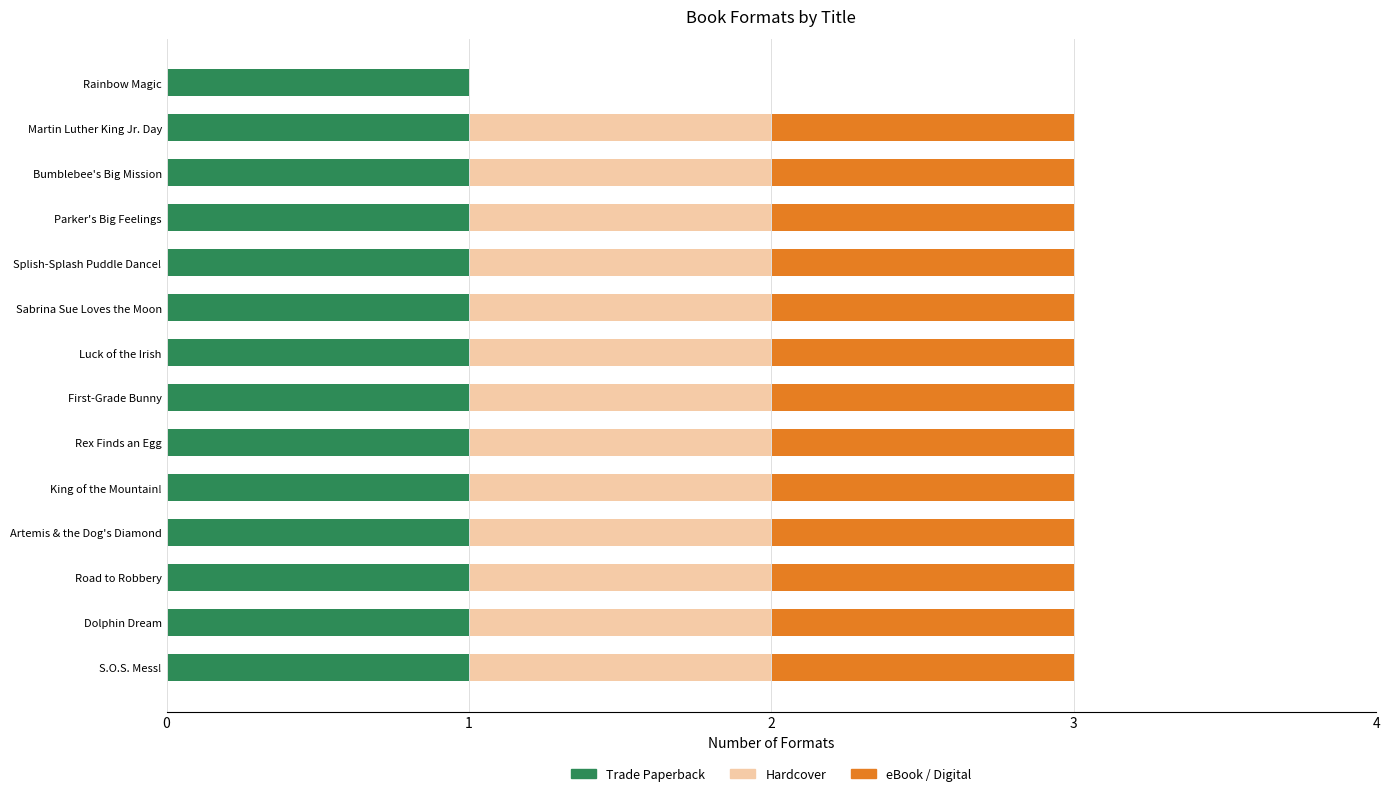

The value of Trade Paperback at Artemis & the Dog's Diamond is 1. True or false?

True